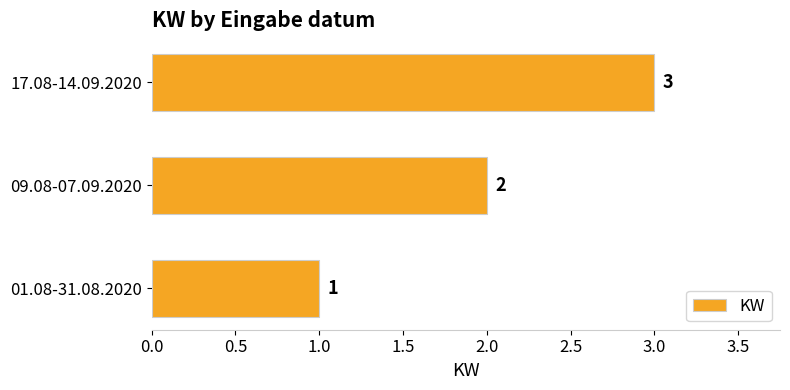

Rank the categories by value from highest to lowest.

17.08-14.09.2020, 09.08-07.09.2020, 01.08-31.08.2020